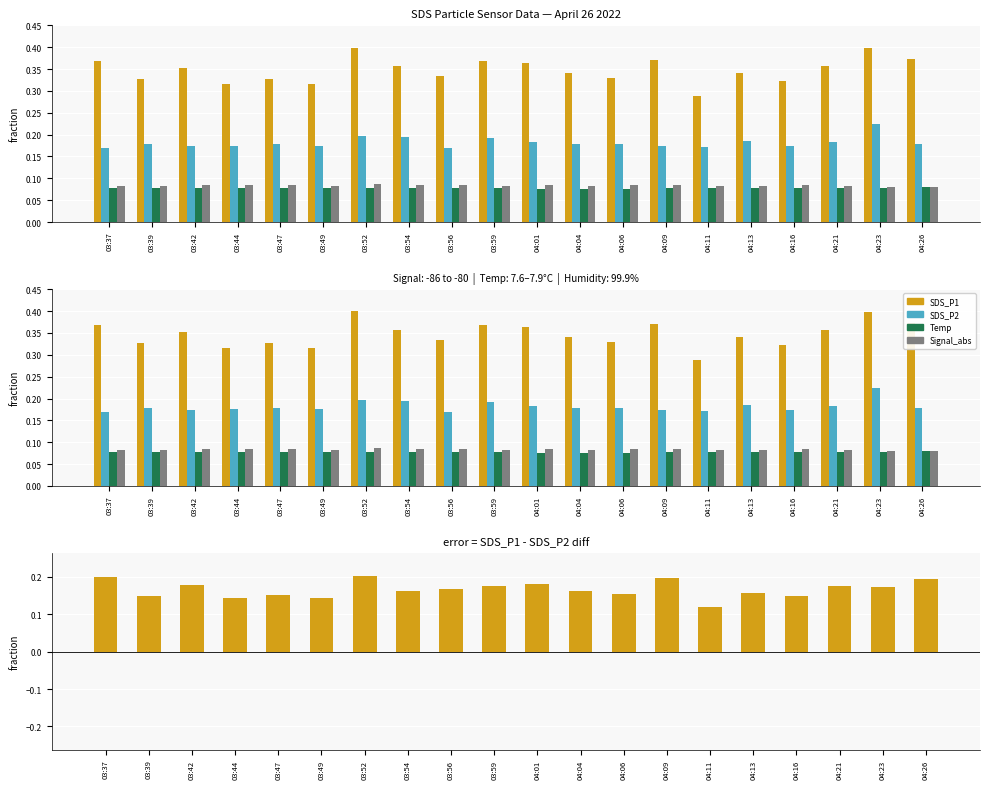

What is the spread (max minus min) of values at 03:44?

0.2